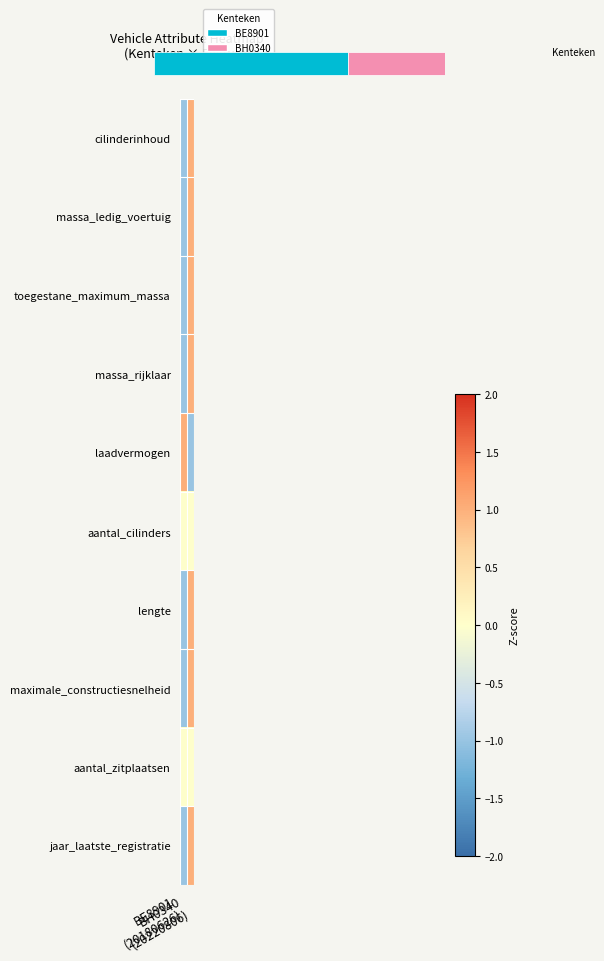

The value of lengte at BH0340 (20220806) is 1. True or false?

True